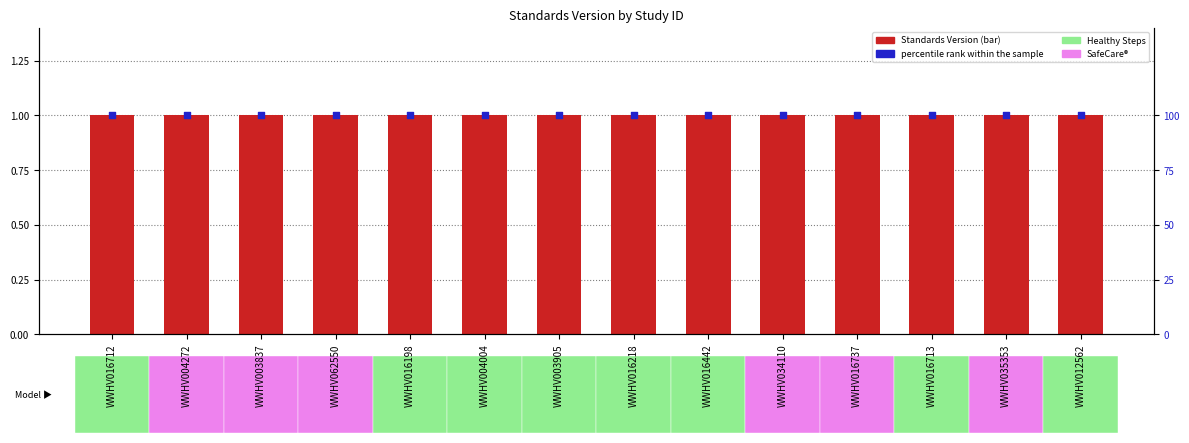

What are all the series names shown in the legend?

Standards Version, percentile rank within the sample